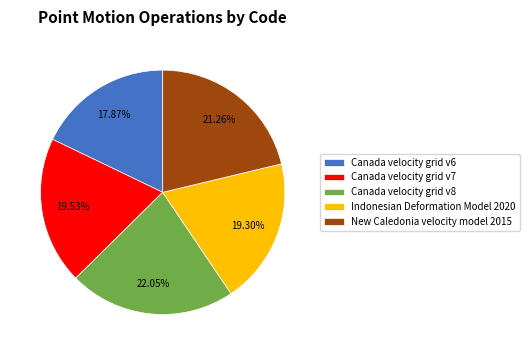

Does Canada velocity grid v7 account for over 50% of the chart?

No